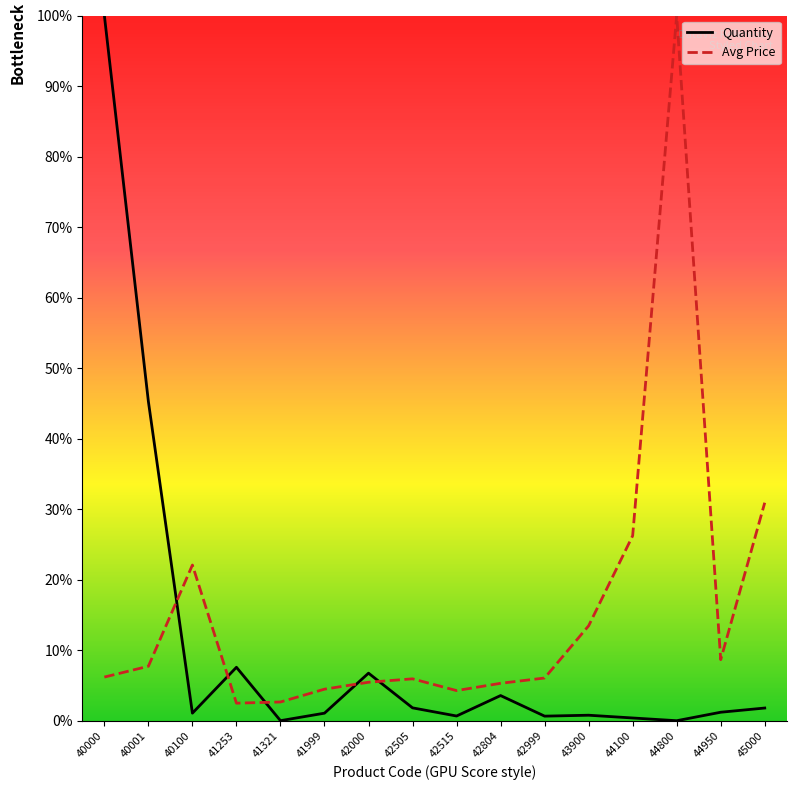

What is the lowest value of the Avg Price series?

2.5